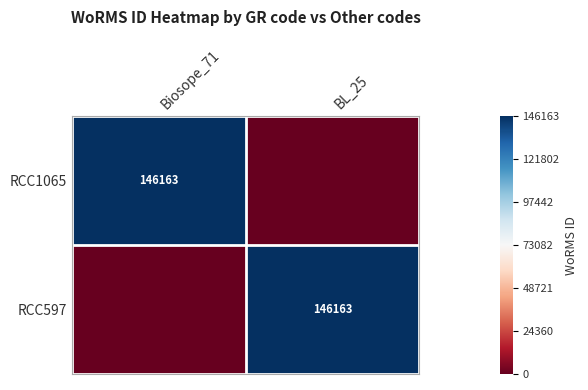

The RCC1065 series shows 146163 at Biosope_71. True or false?

True